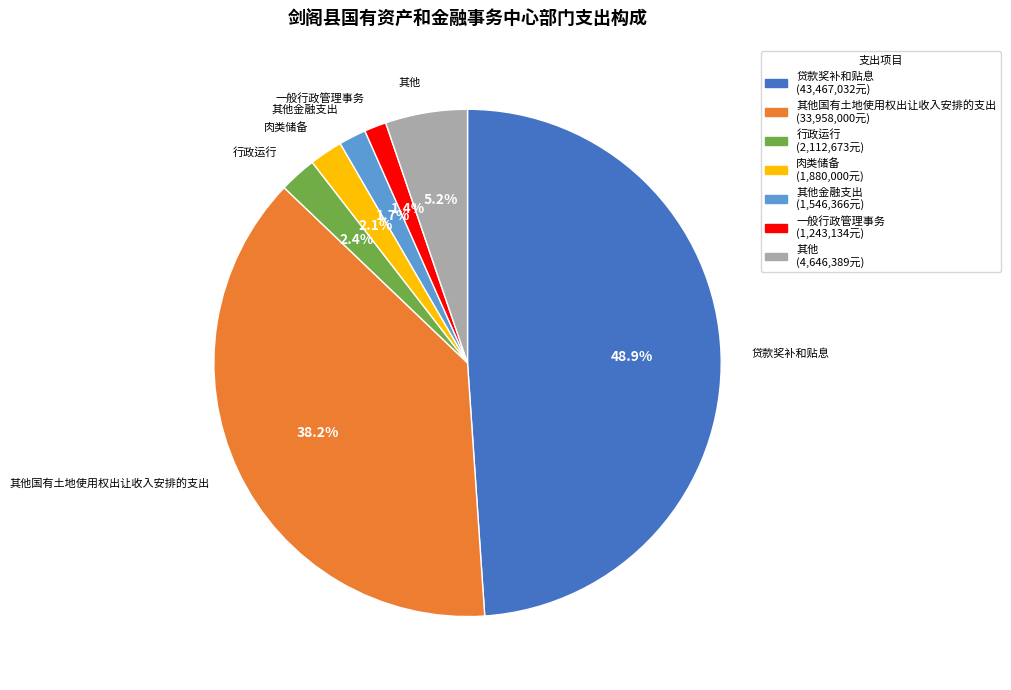

Is it true that 贷款奖补和贴息 is 37% of the pie?

False